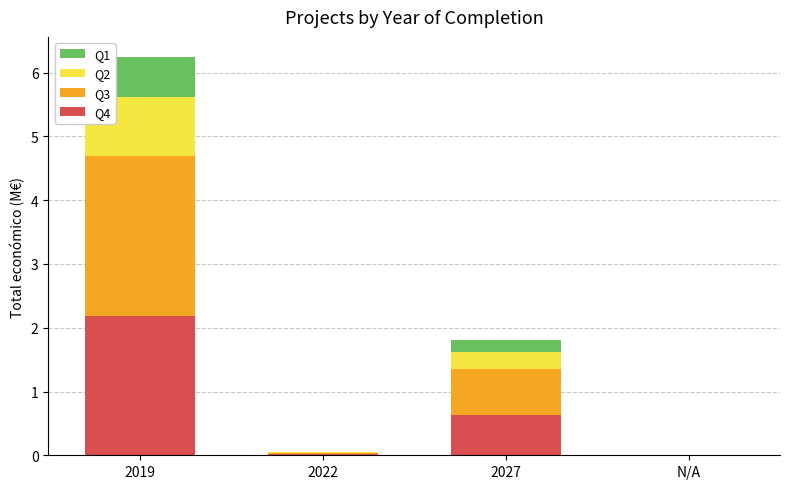

What is the sum of the Q4 values at 2027 and 2019?

2.8